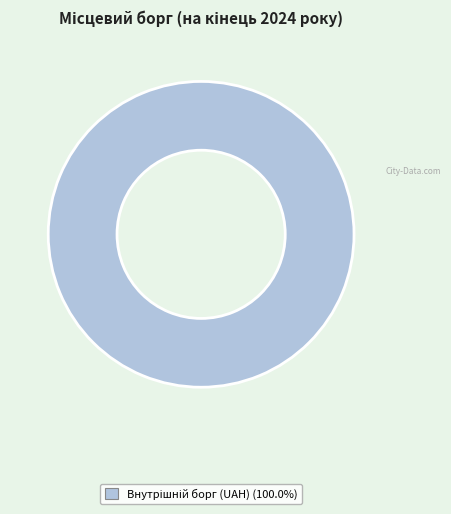

Is there a majority slice in this chart?

Yes